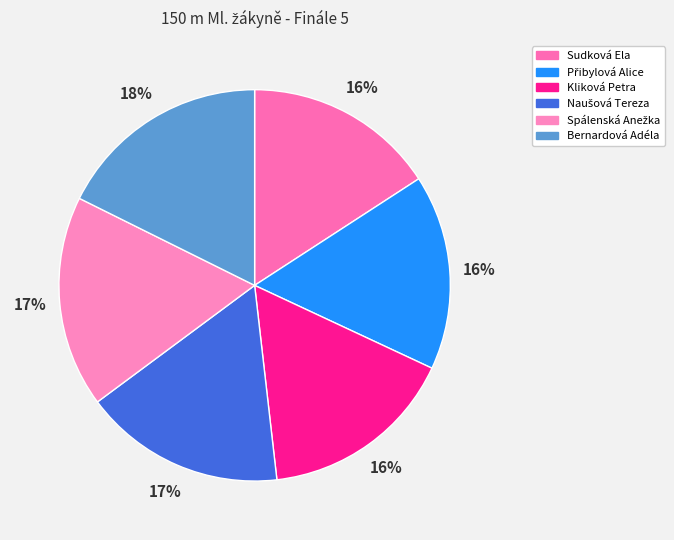

What is the total percentage of Přibylová Alice and Bernardová Adéla?

33.8%